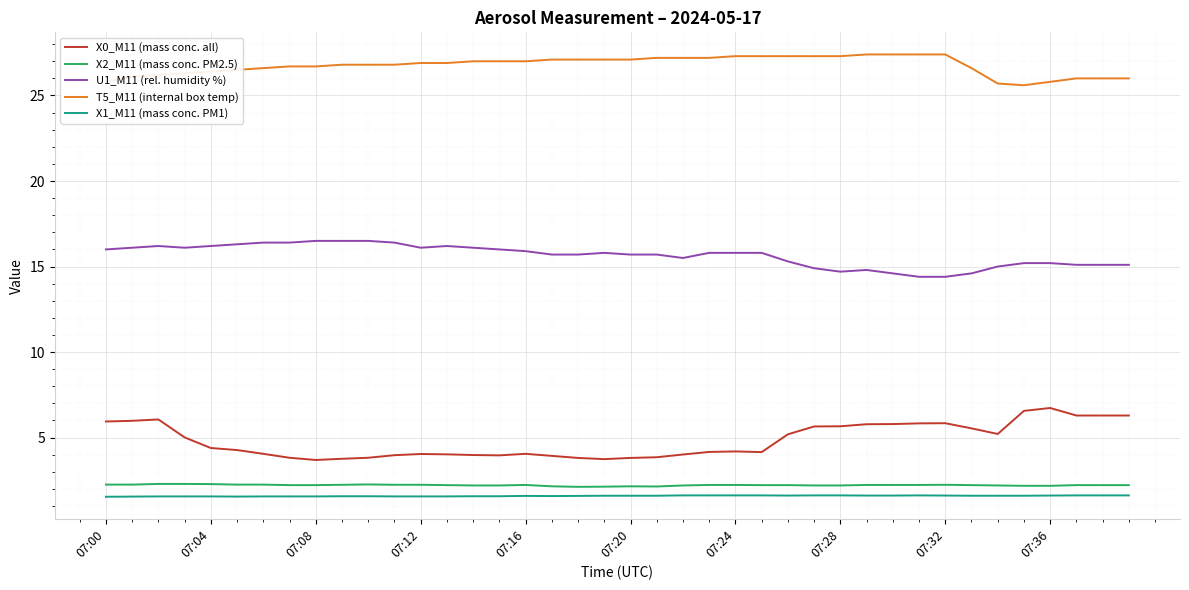

What is the smallest value displayed?

1.5